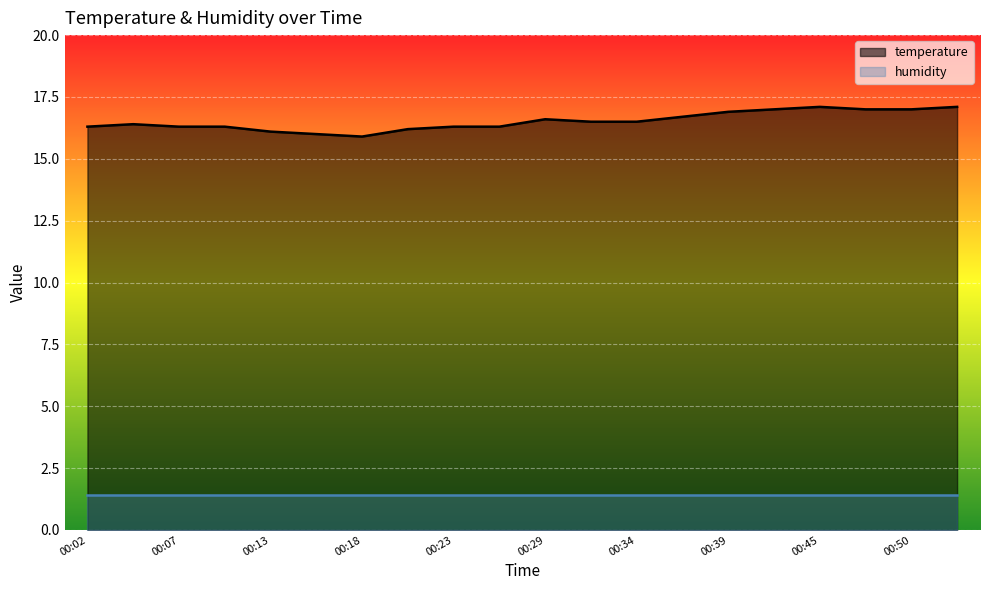

What is the sum of the values at 00:48 and 00:07?

33.3